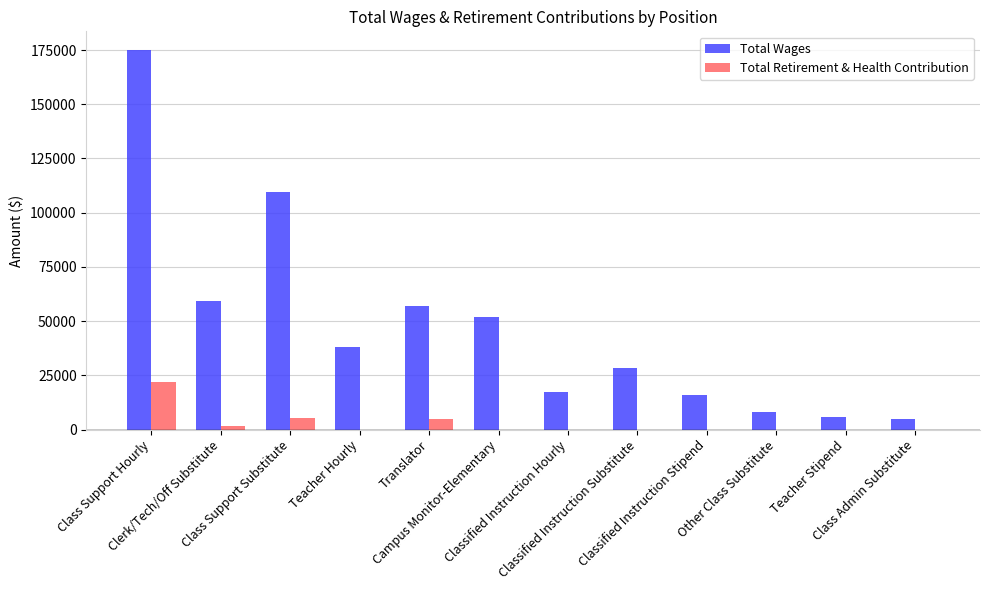

What is the maximum value for Total Wages?

174887